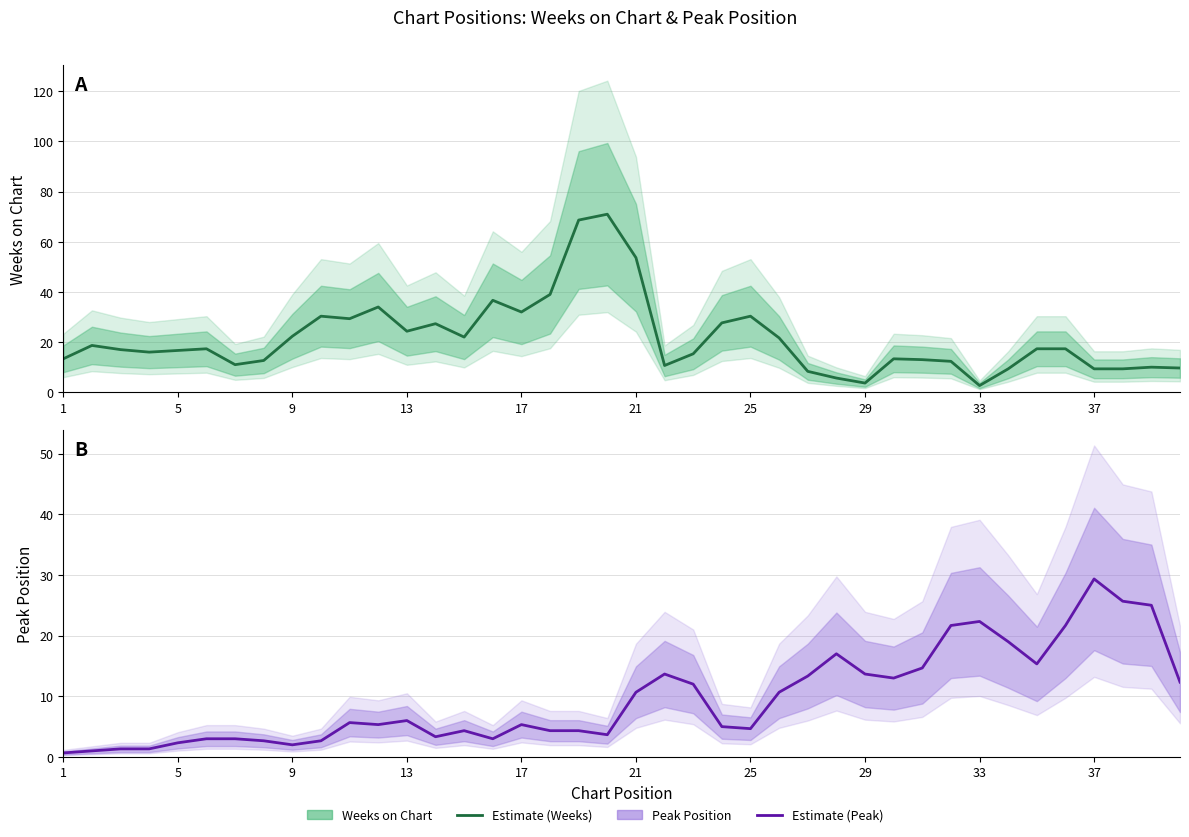

Reading left to right, what are all the values shown in this chart?

Weeks on Chart: 13.3	18.7	17.0	16.0	16.7	17.3	11.0	12.7	22.3	30.3	29.3	34.0	24.3	27.3	22.0	36.7	32.0	39.0	68.7	71.0	53.7	10.7	15.3	27.7	30.3	21.7	8.3	5.7	3.7	13.3	13.0	12.3	2.7	9.3	17.3	17.3	9.3	9.3	10.0	9.7
Peak Position: 0.7	1.0	1.3	1.3	2.3	3.0	3.0	2.7	2.0	2.7	5.7	5.3	6.0	3.3	4.3	3.0	5.3	4.3	4.3	3.7	10.7	13.7	12.0	5.0	4.7	10.7	13.3	17.0	13.7	13.0	14.7	21.7	22.3	19.0	15.3	21.7	29.3	25.7	25.0	12.3